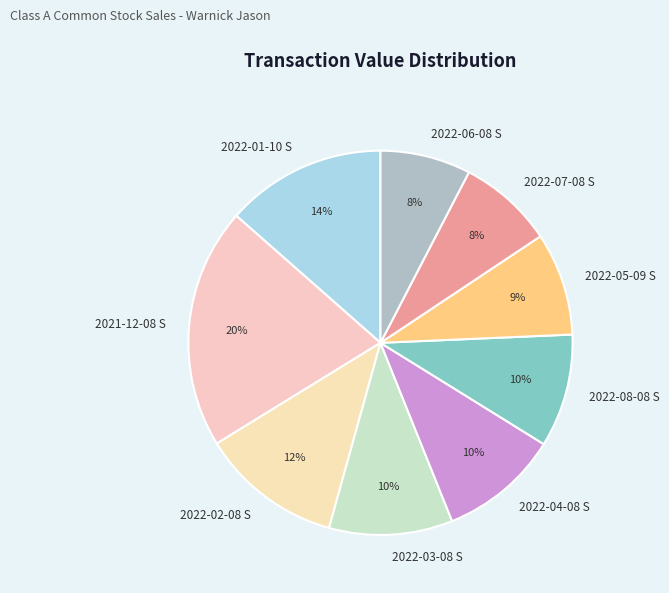

True or false: 2022-02-08 S accounts for 27% of the total.

False